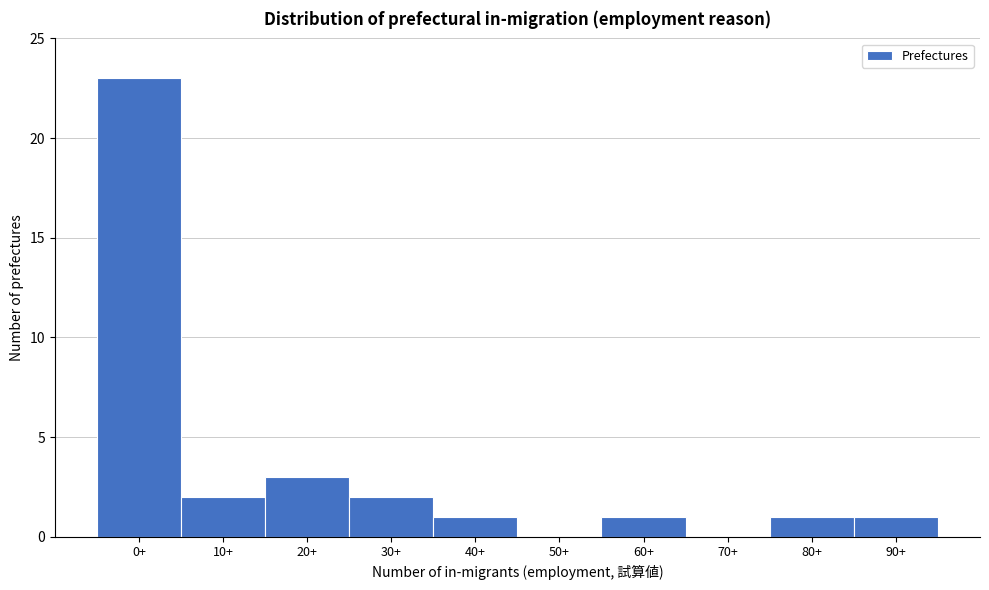

Reading left to right, what are all the values shown in this chart?

0+=23	10+=2	20+=3	30+=2	40+=1	50+=0	60+=1	70+=0	80+=1	90+=1